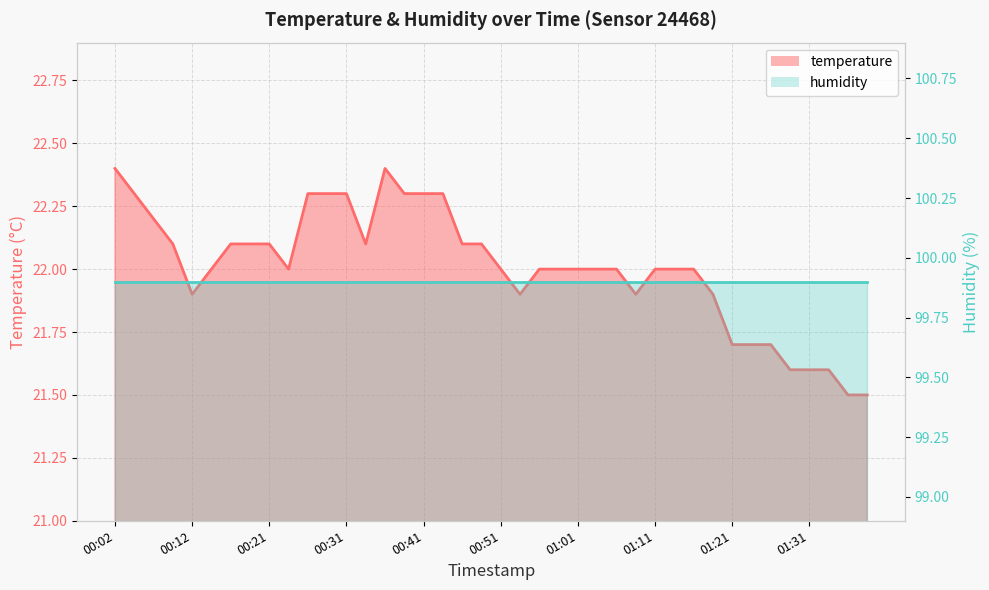

What is the approximate value at 01:31?

21.6